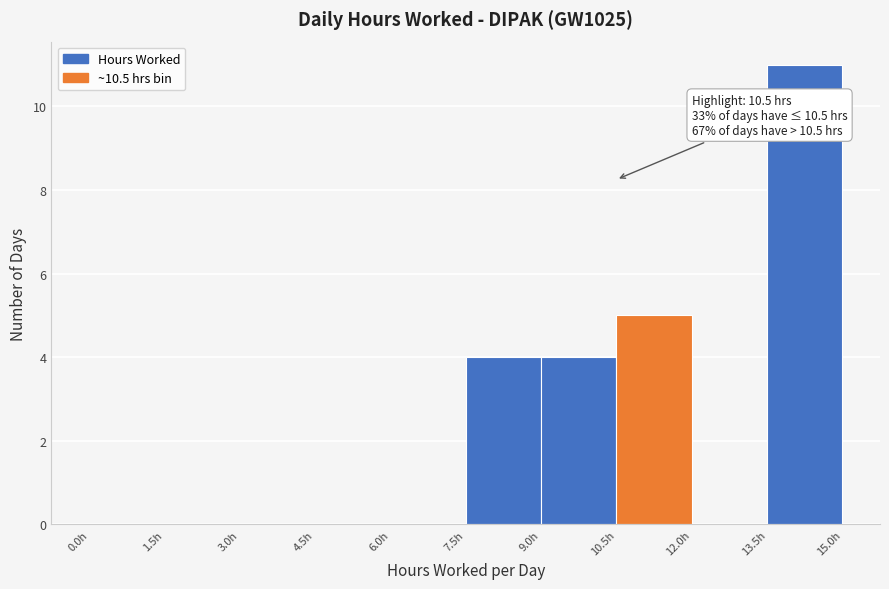

Over which range of the x-axis is the bar tallest?

13.5 to 15.0